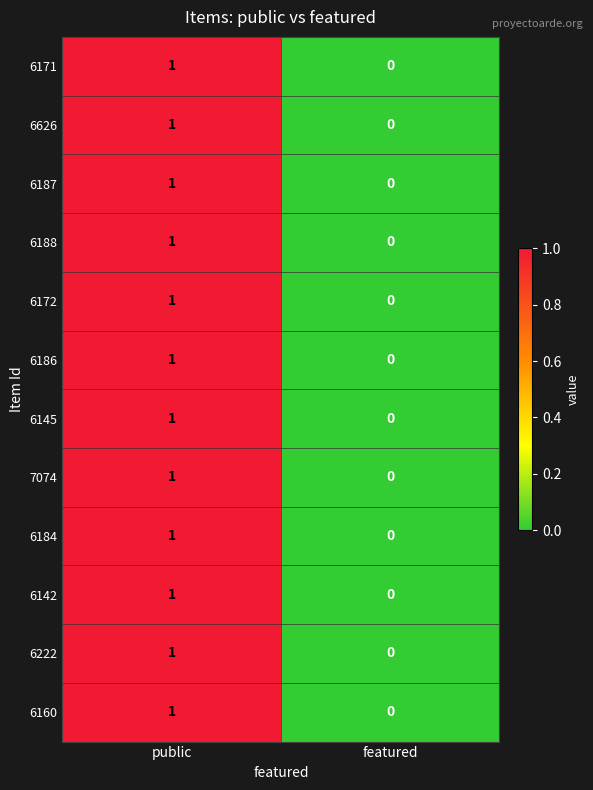

At which label is 7074 closest to 0?

featured